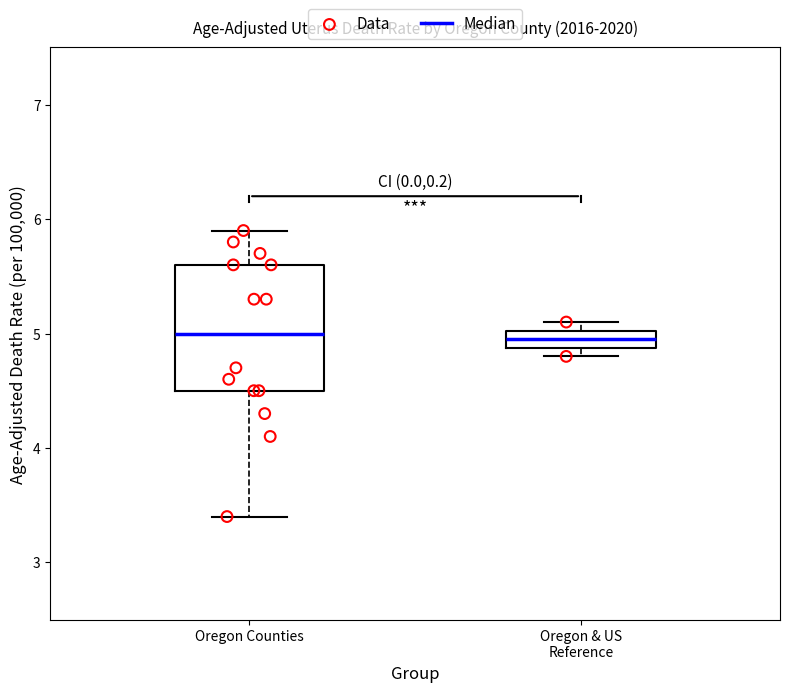

Where does the upper whisker of the box for Oregon Counties end on the y-axis? The values are not printed on the chart, so give them approximately, as read against the axis.

5.9